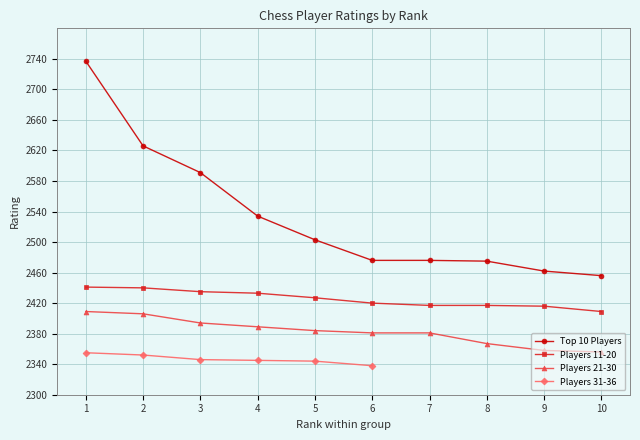

At which label does Players 11-20 reach its minimum?

10